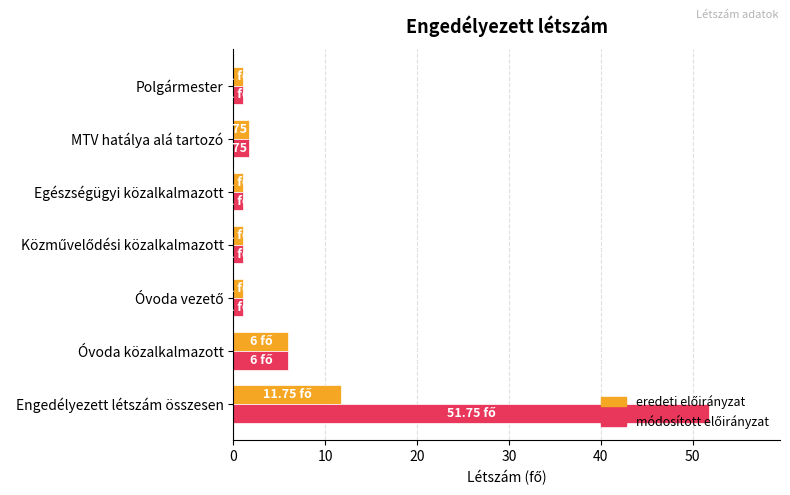

What is the difference between the highest and lowest values at Engedélyezett létszám összesen?

40.0